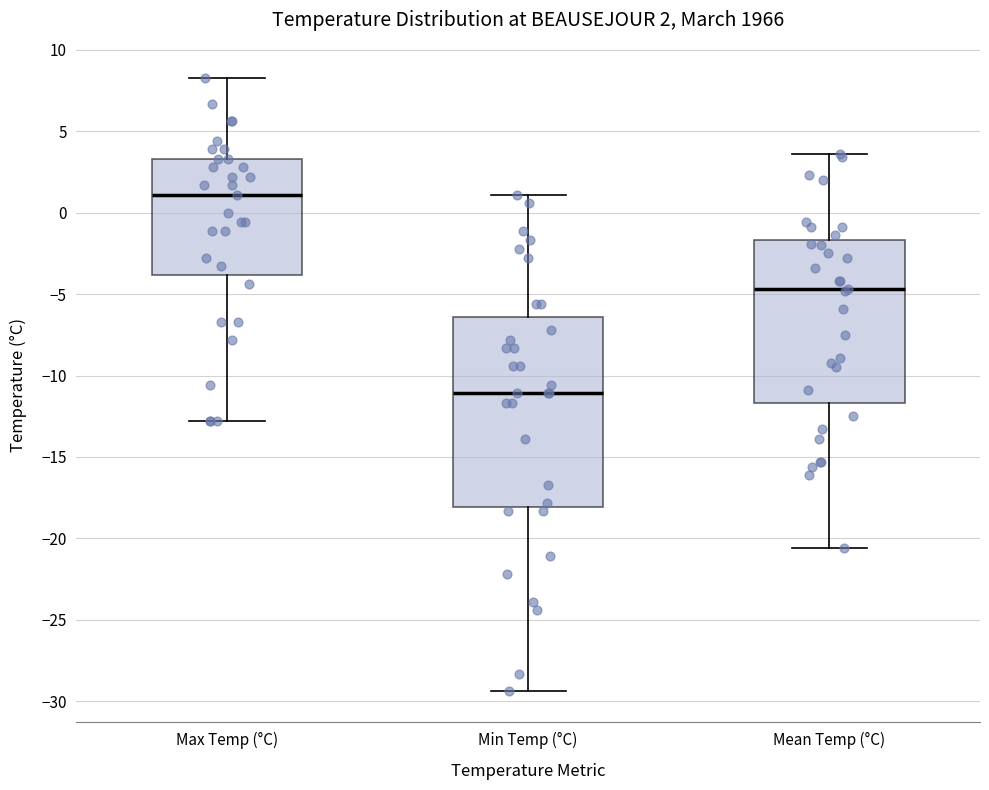

Comparing the boxes themselves (not the whiskers), which one is the tallest?

Min Temp (°C)